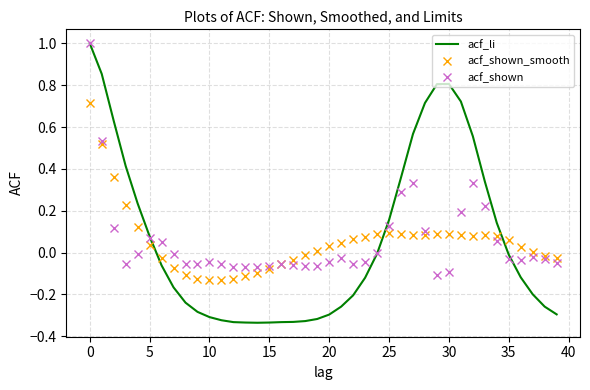

What is the greatest value displayed?

1.0